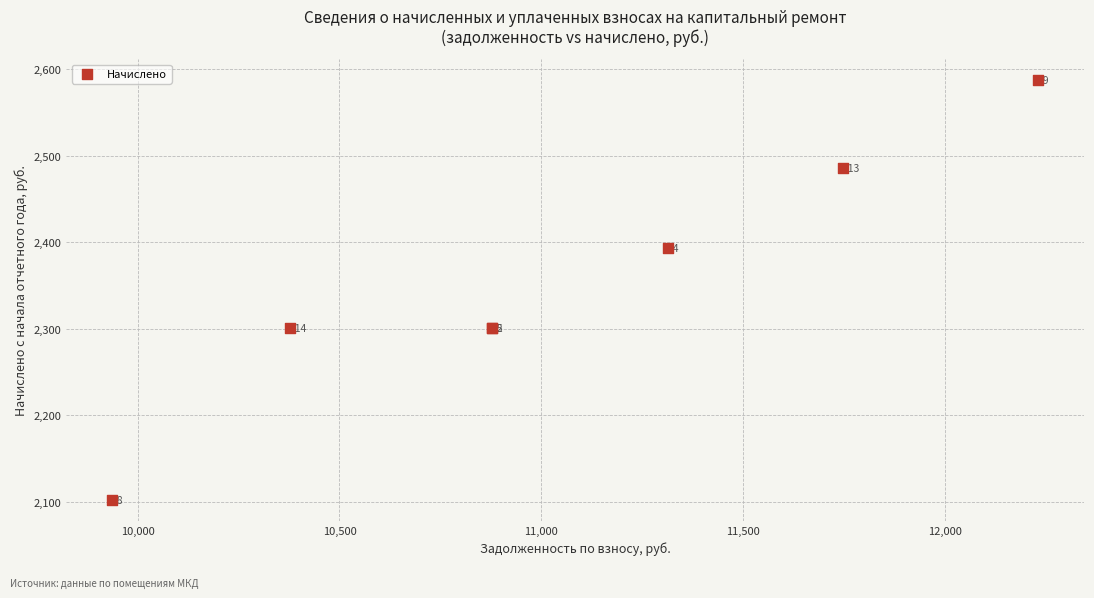

What Y value in the scatter plot is closest to 2344?

2301.5